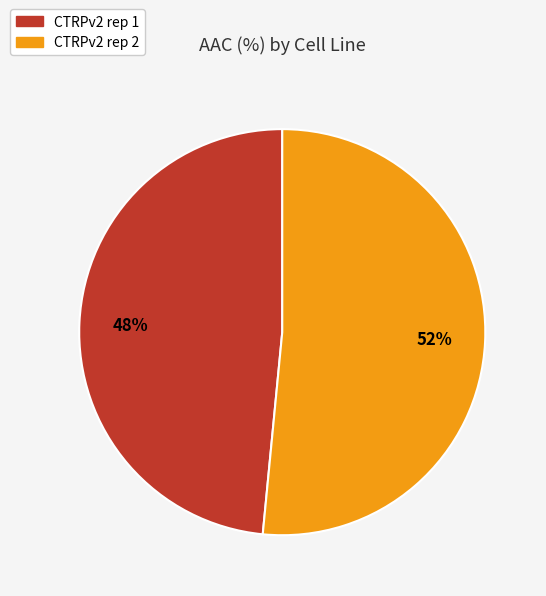

What is the smallest slice in the pie chart?

CTRPv2 rep 1